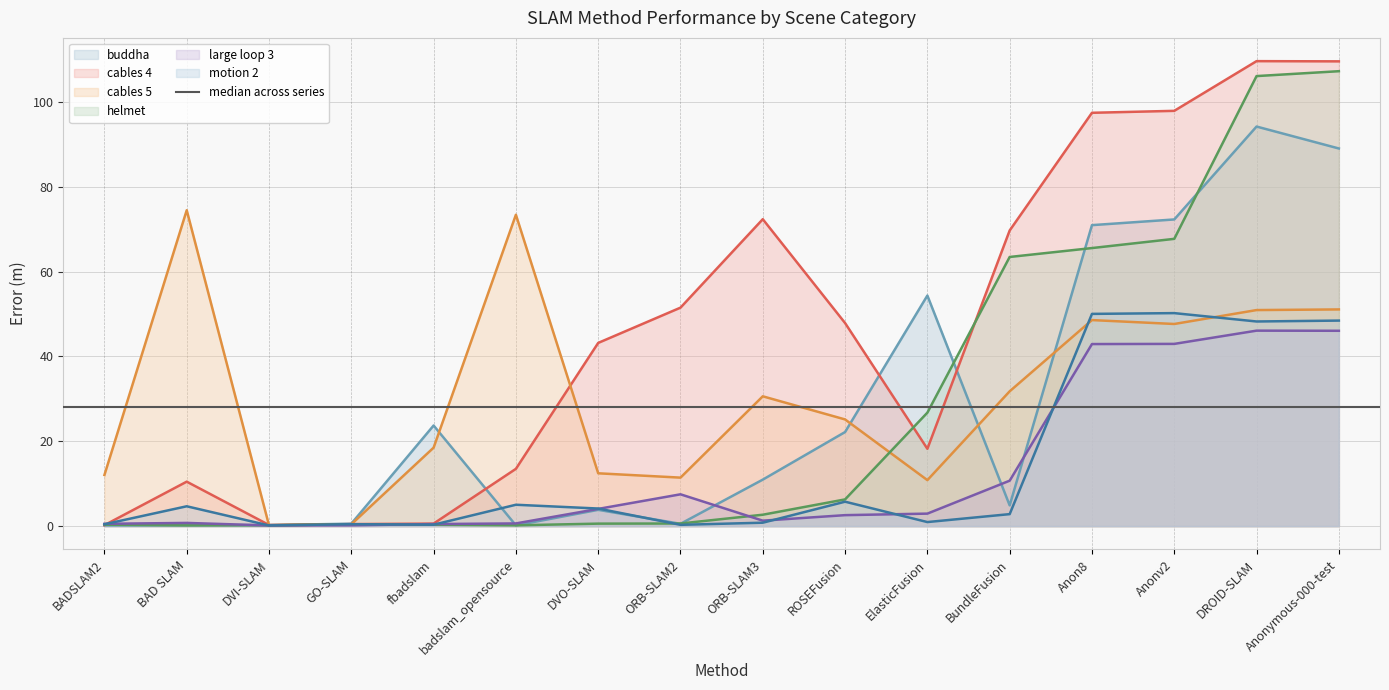

In cables 4, how many points are lower than both neighbors (excluding endpoints)?

2